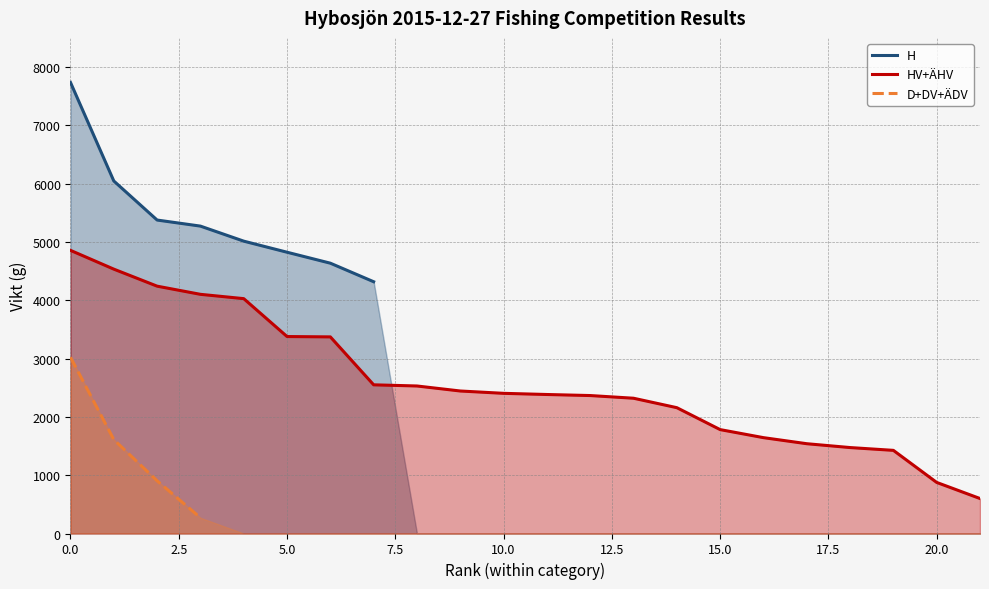

What is the maximum value for HV+ÄHV?

4856